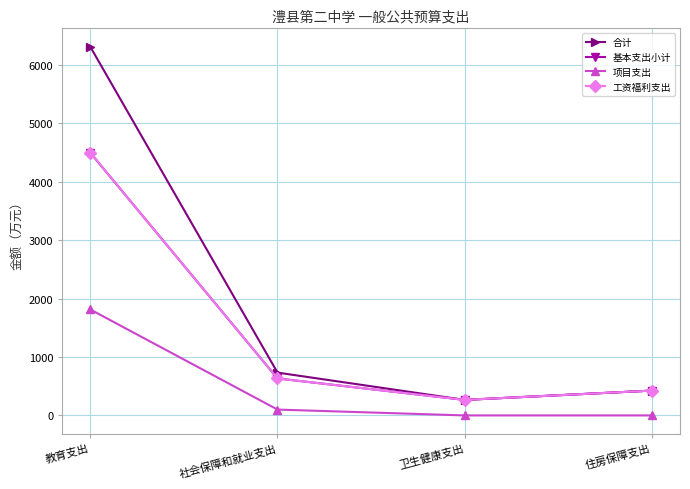

Which label corresponds to the largest value in the chart?

教育支出